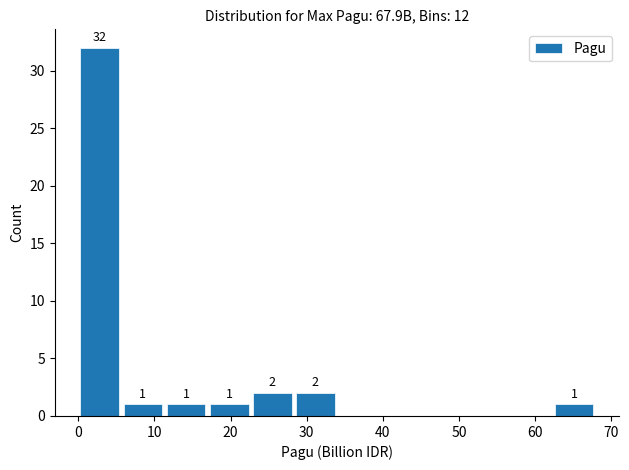

Over which range of the x-axis is the bar tallest?

0 to 6